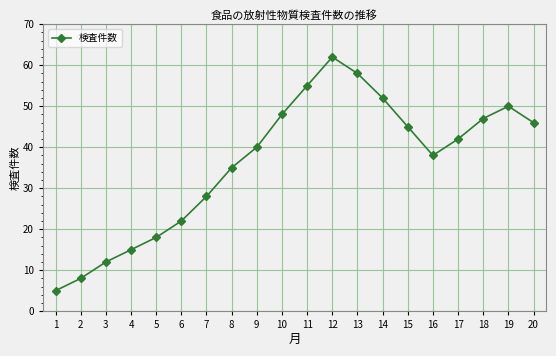

What is the change in value from 2 to 11?

+47